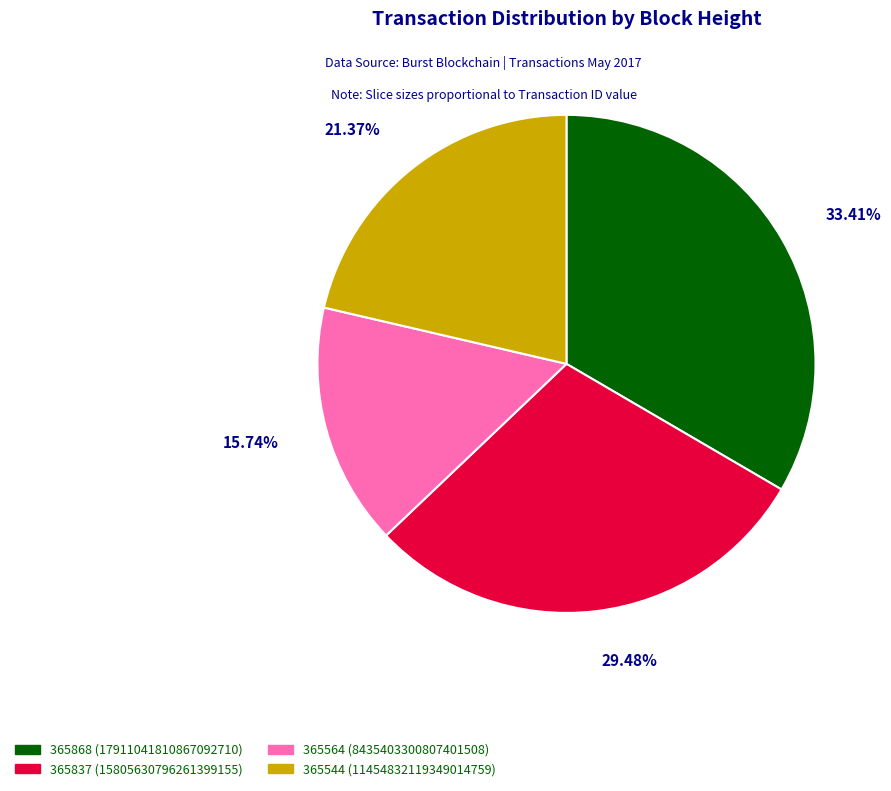

Combined, do 365837 and 365544 account for over 50%?

Yes